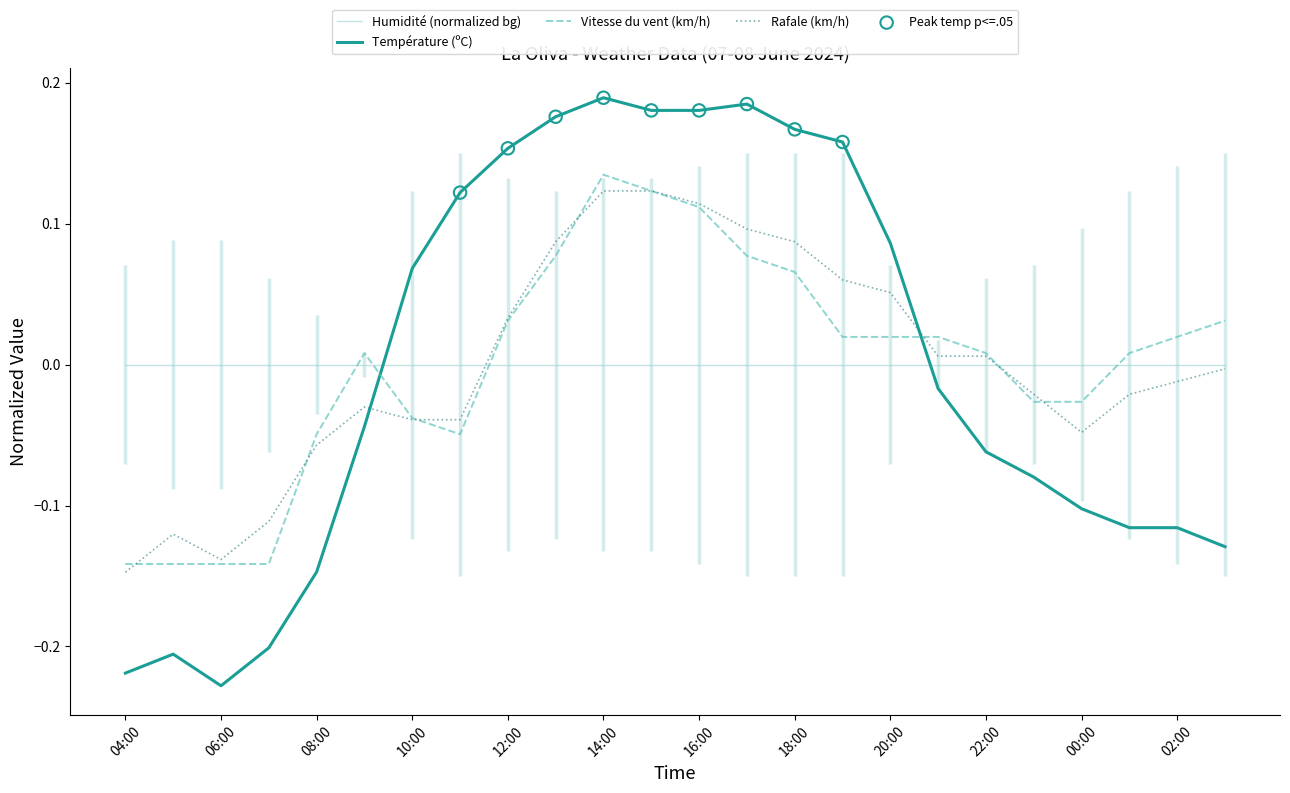

What is the total value across all series at 17:00?

0.4